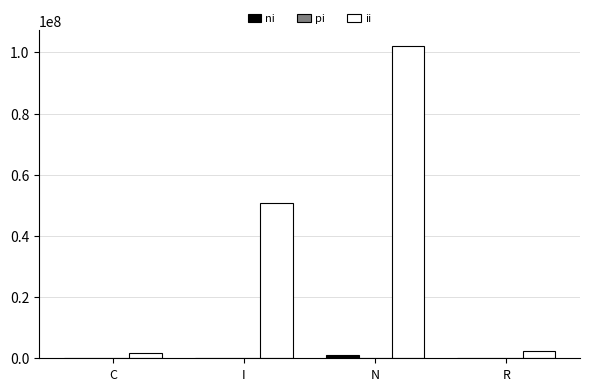

True or false: ii has a value of 50694260.8 at I.

True